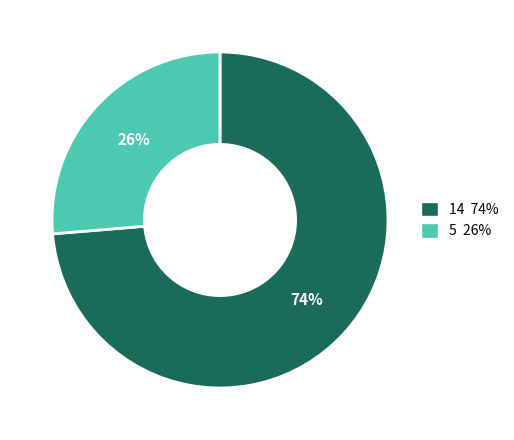

Count the number of slices in the pie.

2